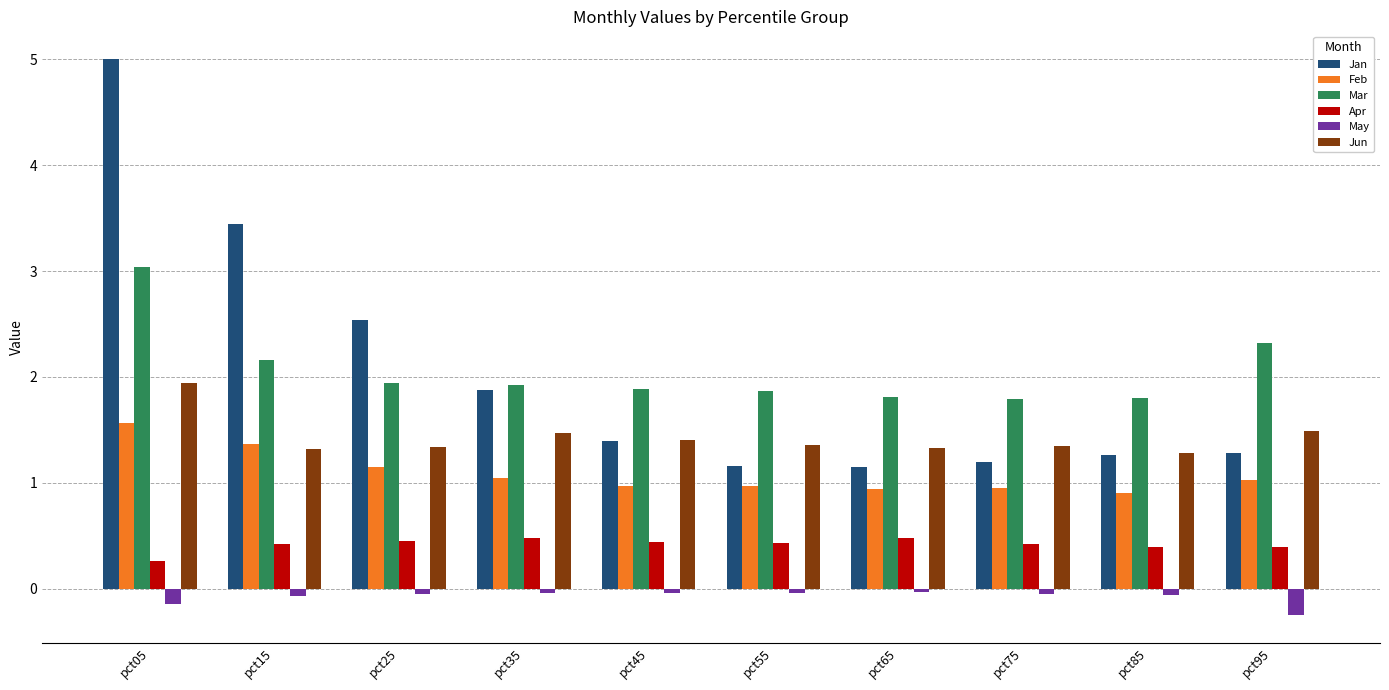

At how many categories does at least one series exceed 0?

10